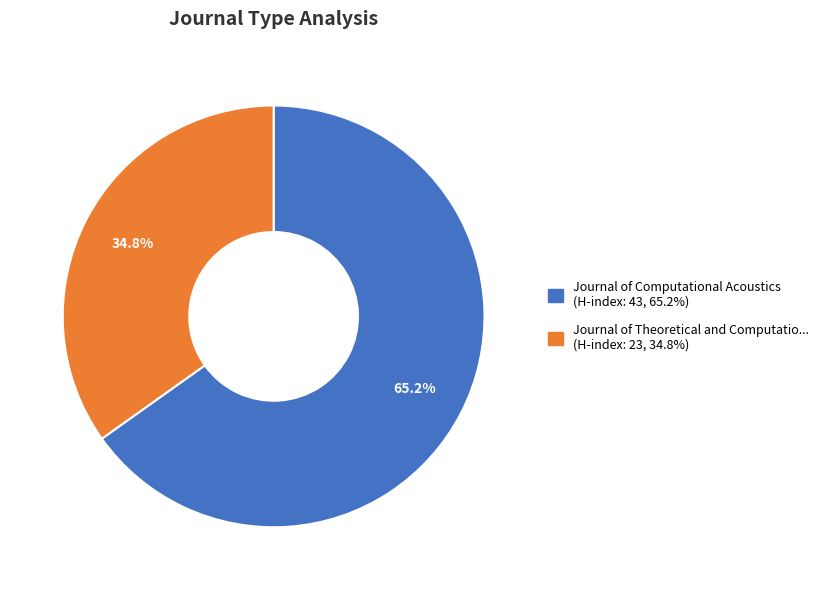

How many slices are in this pie chart?

2